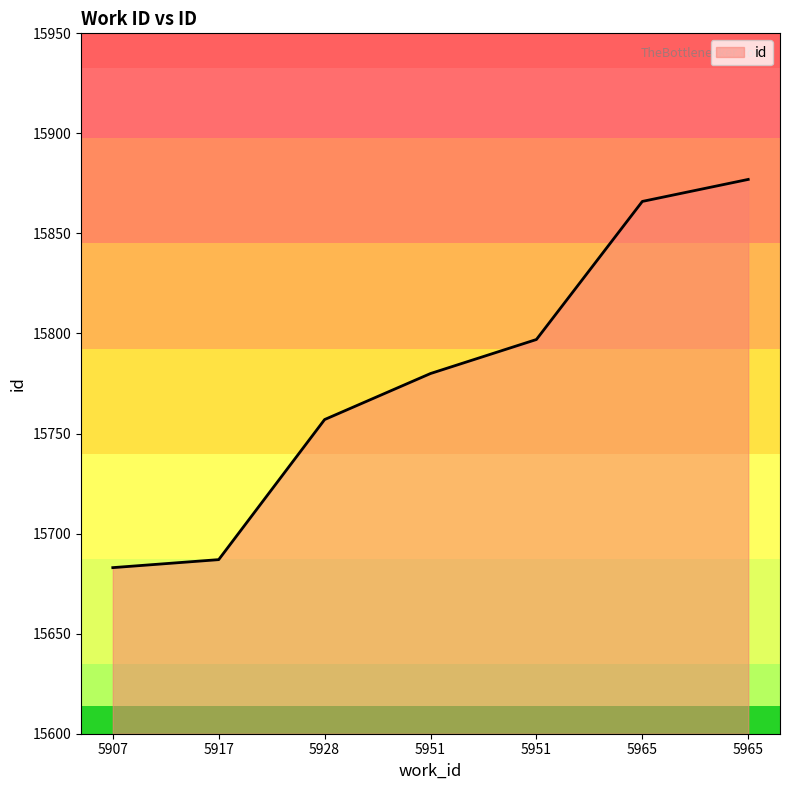

What is the change in value from 5951 to 5965?

+86